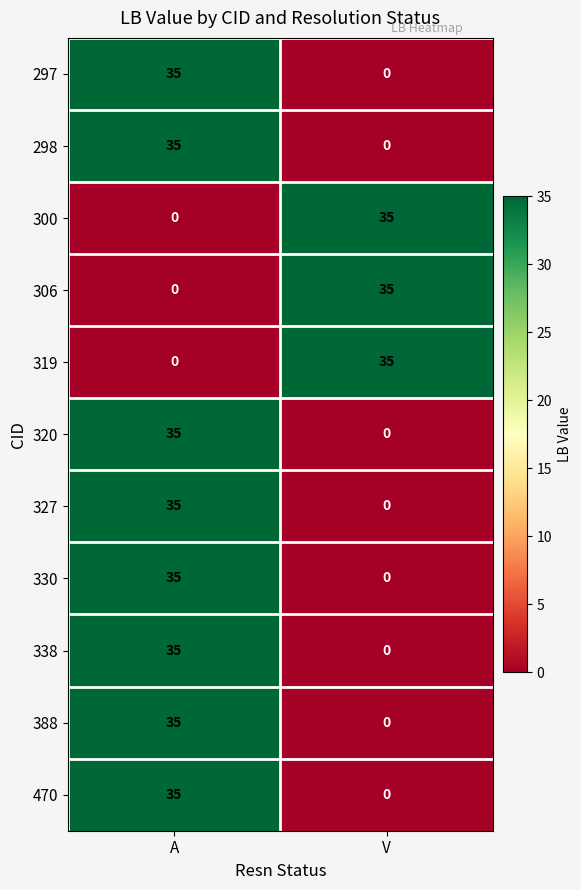

What is the difference between the maximum and minimum values in the 300 series?

35